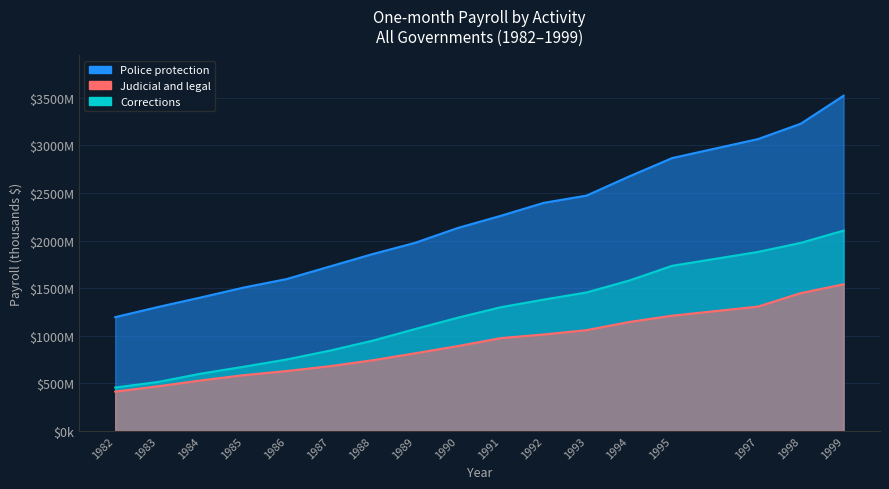

Reading right to left, what are all the values shown in this chart?

Police protection: 1999=3521455	1998=3227172	1997=3065575	1995=2866683	1994=2674154	1993=2472229	1992=2395897	1991=2260029	1990=2132724	1989=1976123	1988=1856986	1987=1726448	1986=1595449	1985=1506388	1984=1402418	1983=1301902	1982=1195538
Corrections: 1999=2104385	1998=1975847	1997=1880222	1995=1734978	1994=1580380	1993=1454862	1992=1379568	1991=1299777	1990=1190071	1989=1070497	1988=947090	1987=842871	1986=750562	1985=674725	1984=602045	1983=514454	1982=456142
Judicial and legal: 1999=1540462	1998=1447751	1997=1305992	1995=1211045	1994=1144726	1993=1058880	1992=1013453	1991=975148	1990=891830	1989=815685	1988=742023	1987=679515	1986=629362	1985=586164	1984=530686	1983=469239	1982=413067